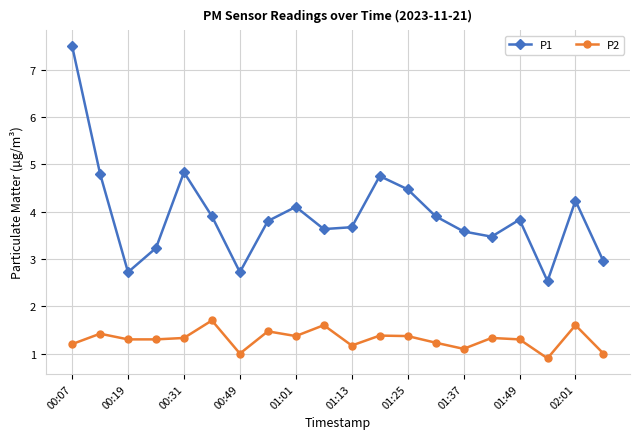

True or false: P2 and P1 intersect in this chart.

False